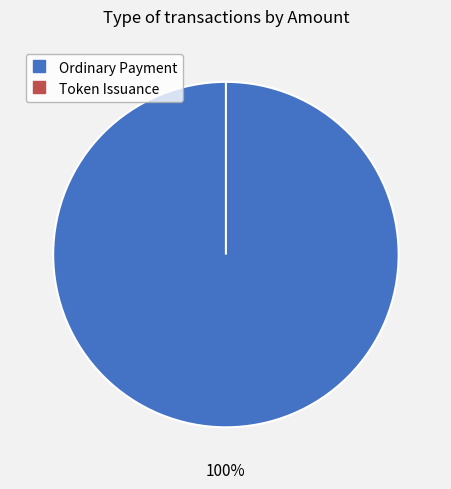

Which category accounts for the majority?

Ordinary Payment